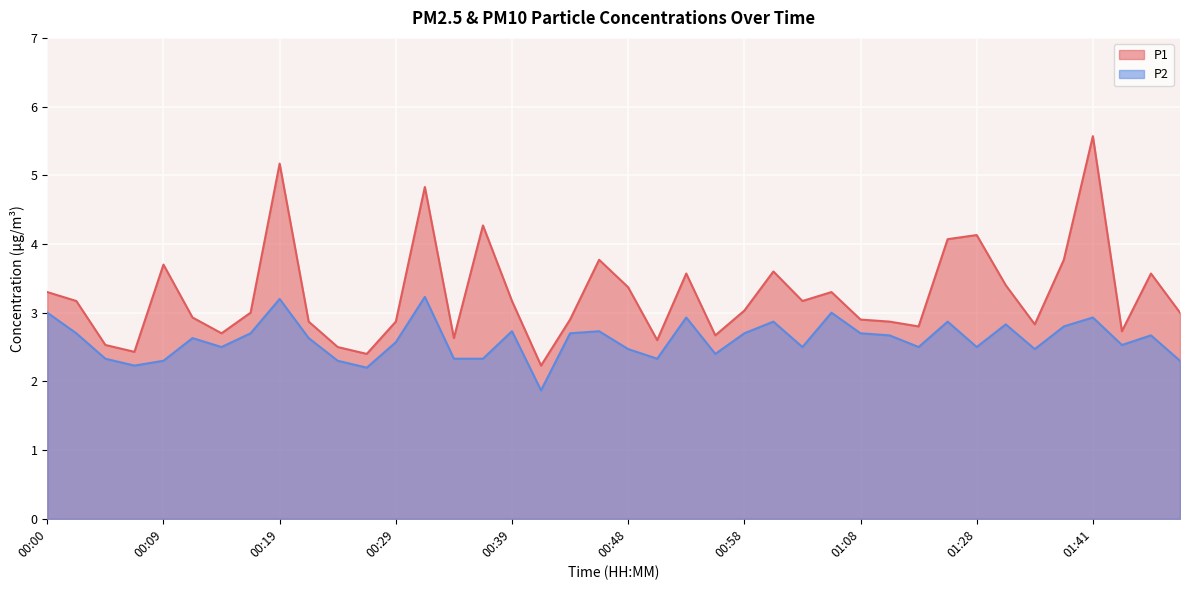

At which category is the sum across all series the highest?

01:41